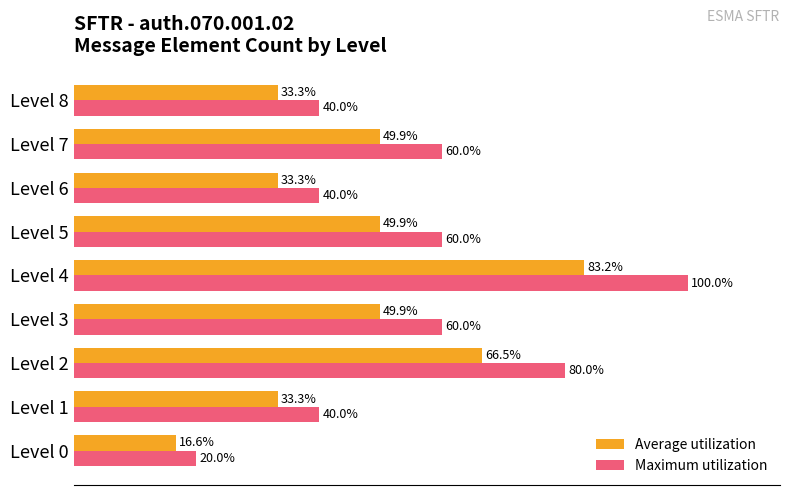

Which series has the largest total across all categories?

Maximum utilization